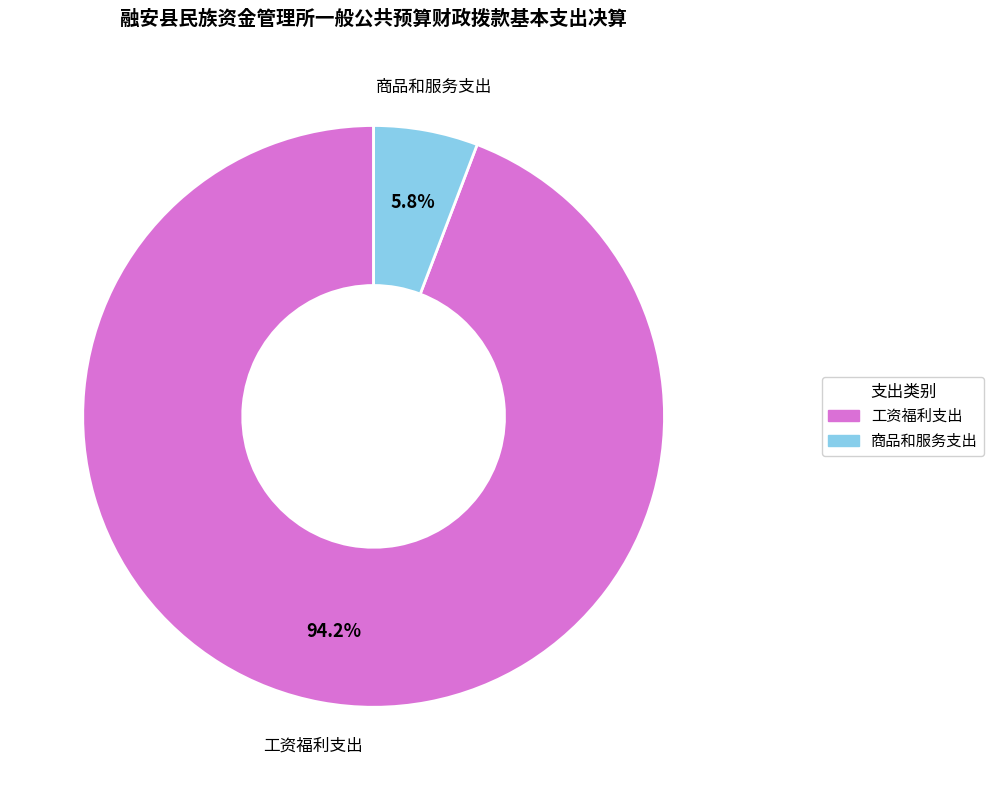

Is there any slice that represents more than half of the pie?

Yes